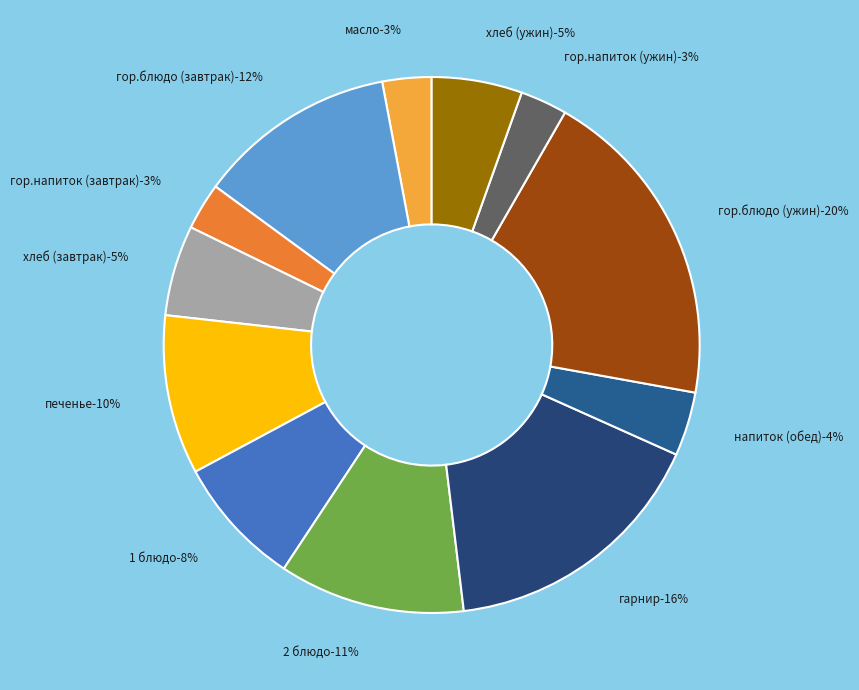

Which slice is the smallest?

гор.напиток (завтрак)